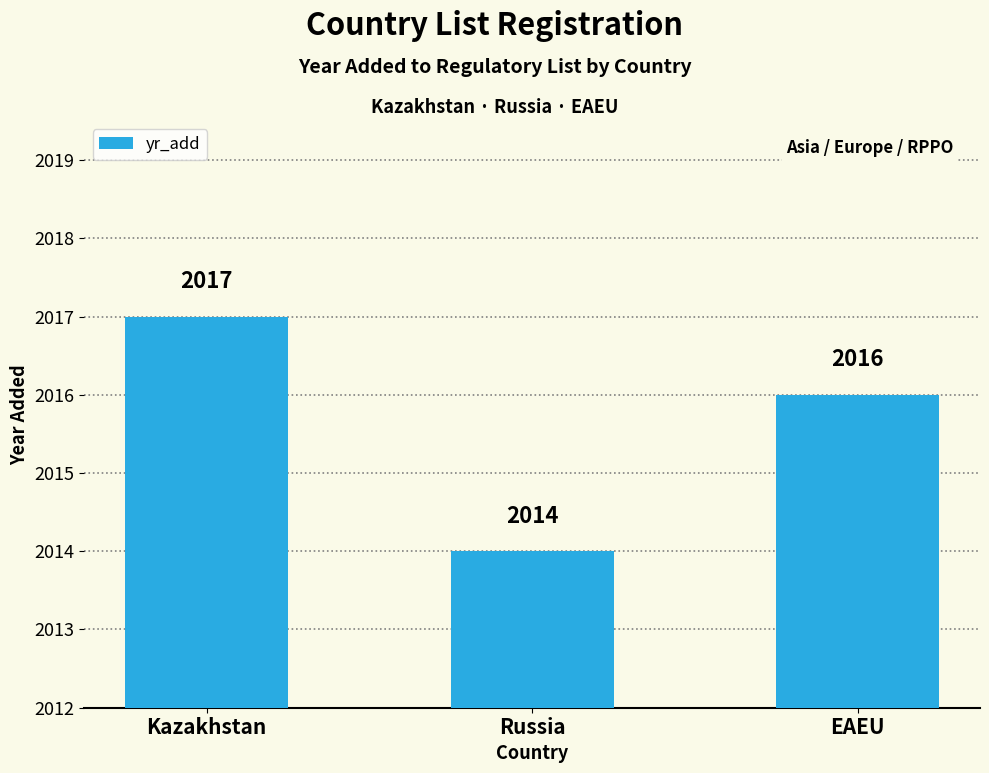

How many categories are shown in the chart?

3